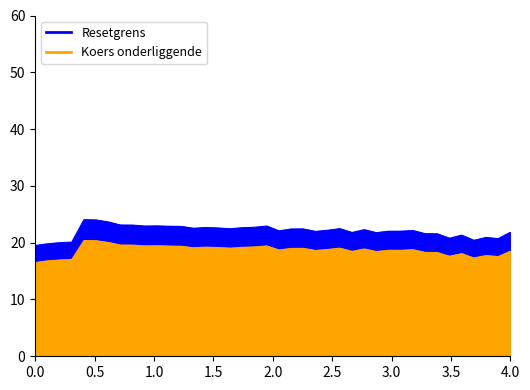

True or false: Koers onderliggende op laatste reset has a value of 16.8 at 2024-09-02.

True